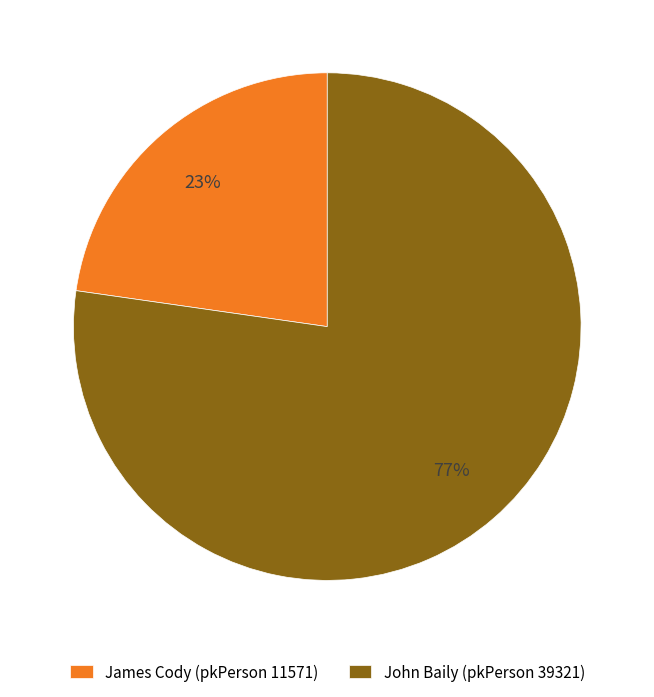

How many slices are in this pie chart?

2